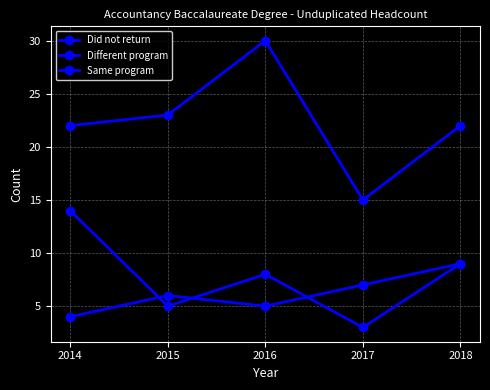

What is the difference between the maximum and minimum values in the Different program series?

5